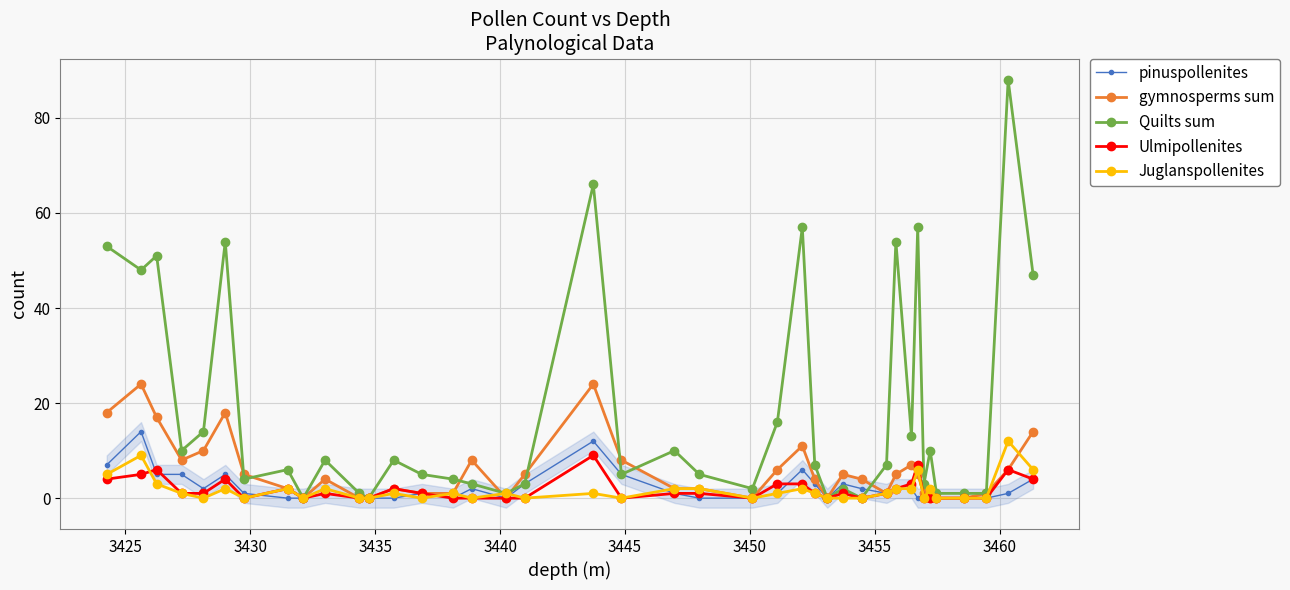

How many lines are shown in the chart?

5